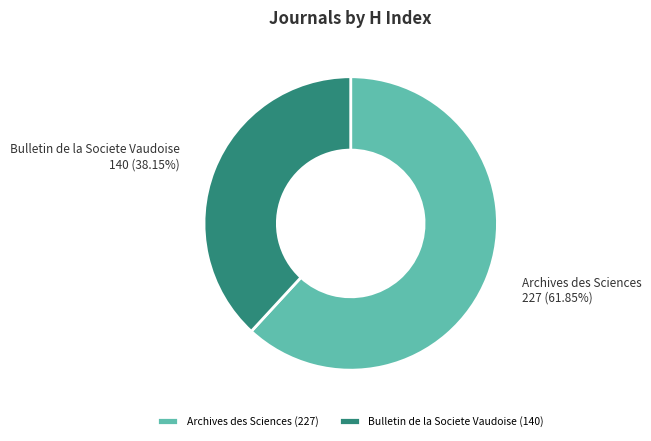

Which slice is the largest?

Archives des Sciences